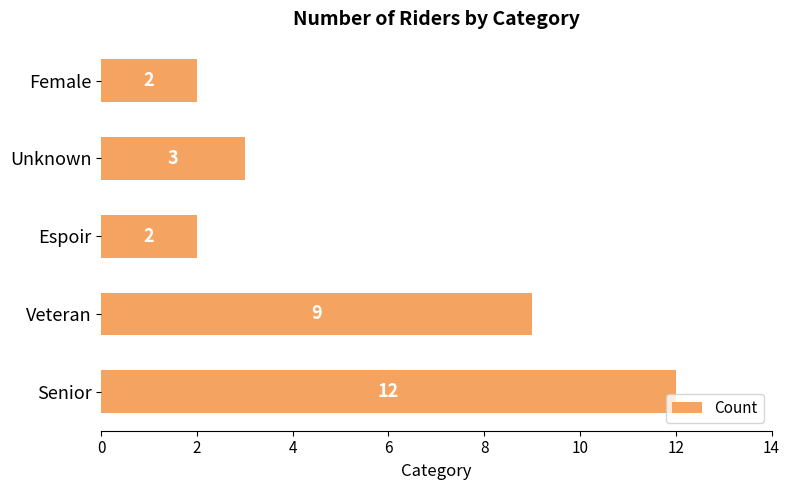

The chart shows a value of 3 at Senior. True or false?

False